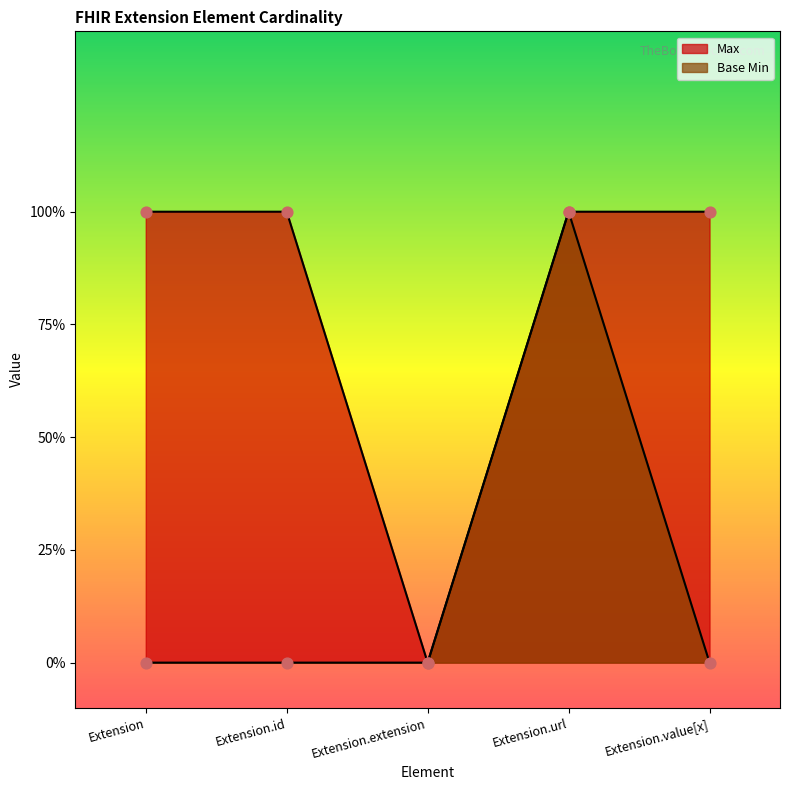

Which series contains the highest Y value?

Max